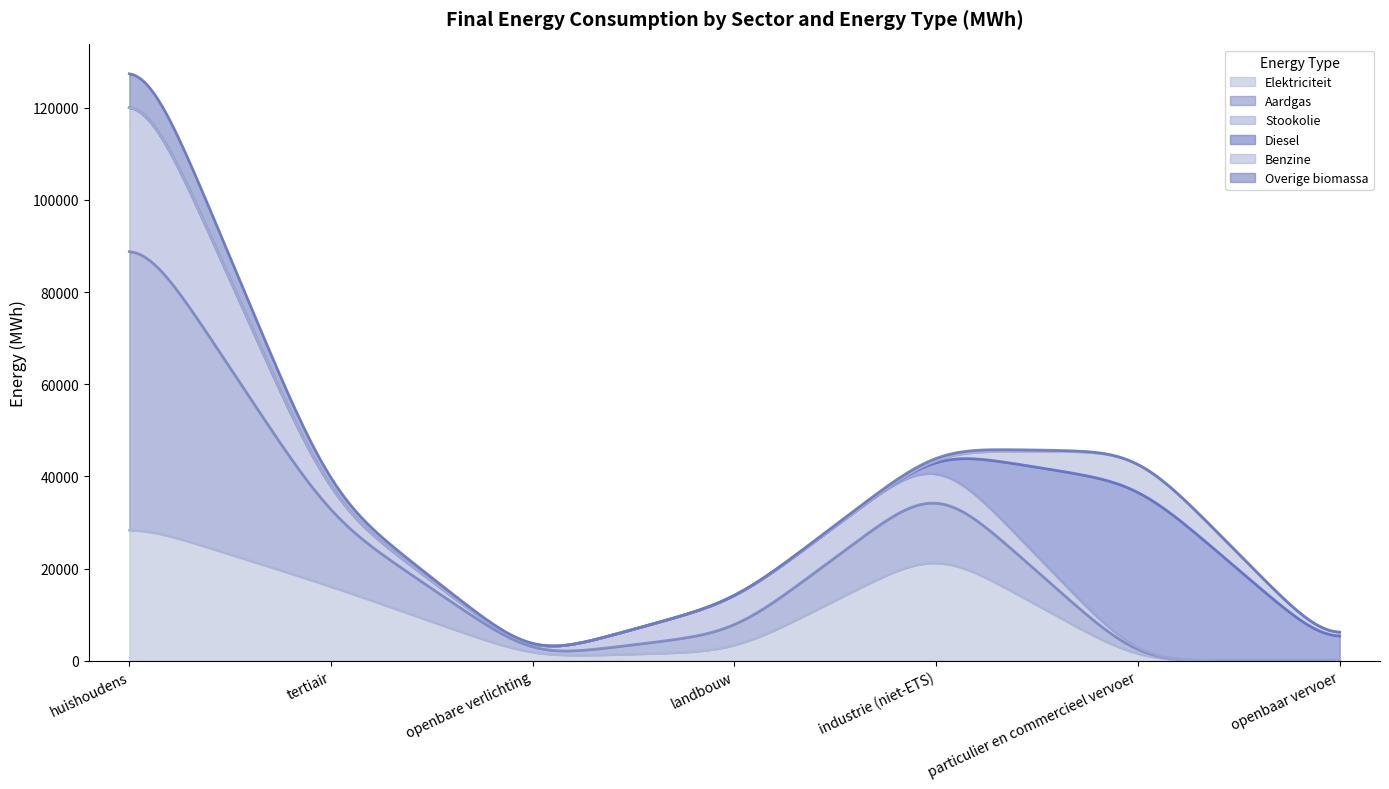

Does the chart display data point markers on the line(s)?

No